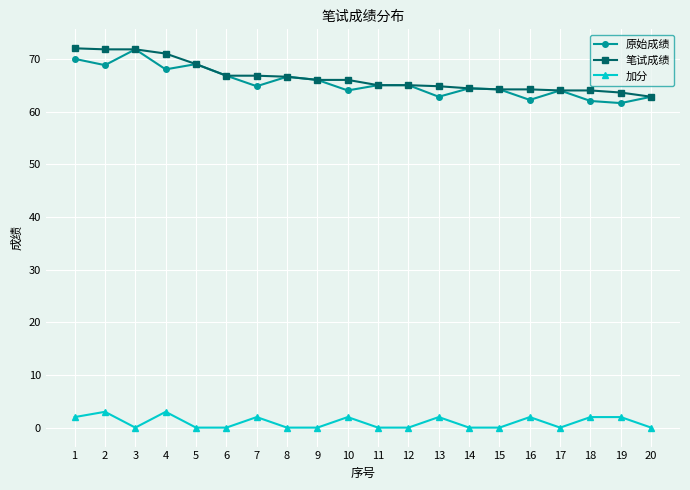

What is the difference between the maximum and minimum values in the 加分 series?

3.0